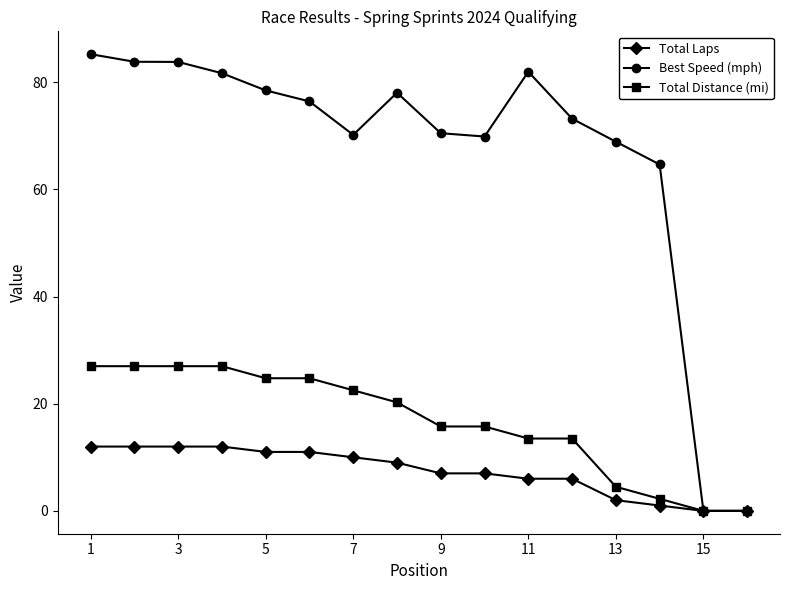

Rank the series by their average value, from highest to lowest.

Best Speed (mph), Total Distance (mi), Total Laps